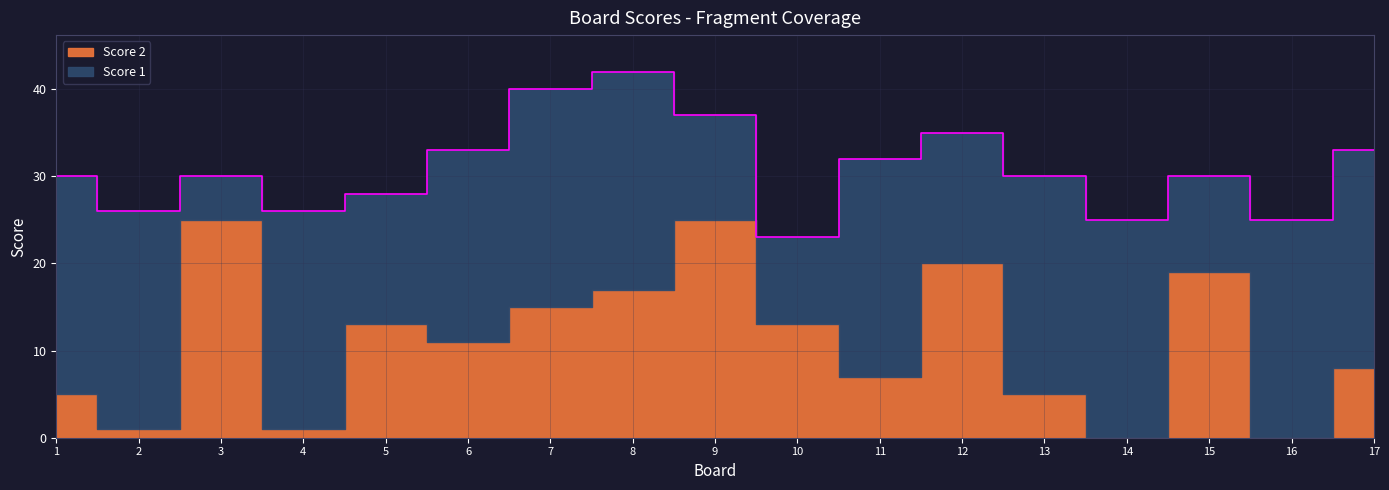

The Score 1 series shows 13 at 17. True or false?

False